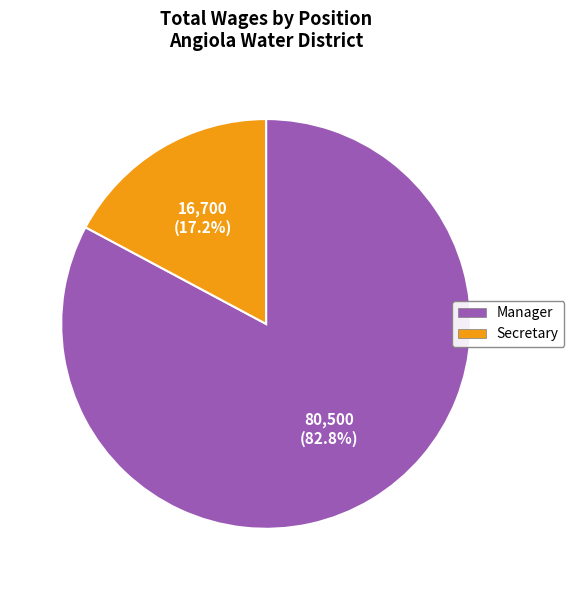

How many slices are in this pie chart?

2